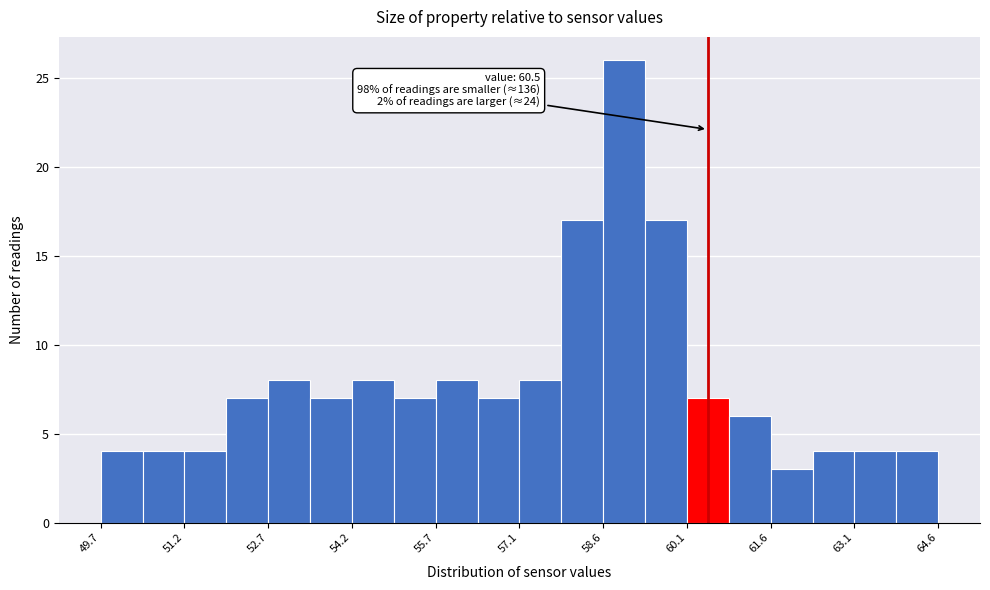

Read against the x-axis, roughly where is the centre of the tallest bar?

59.0